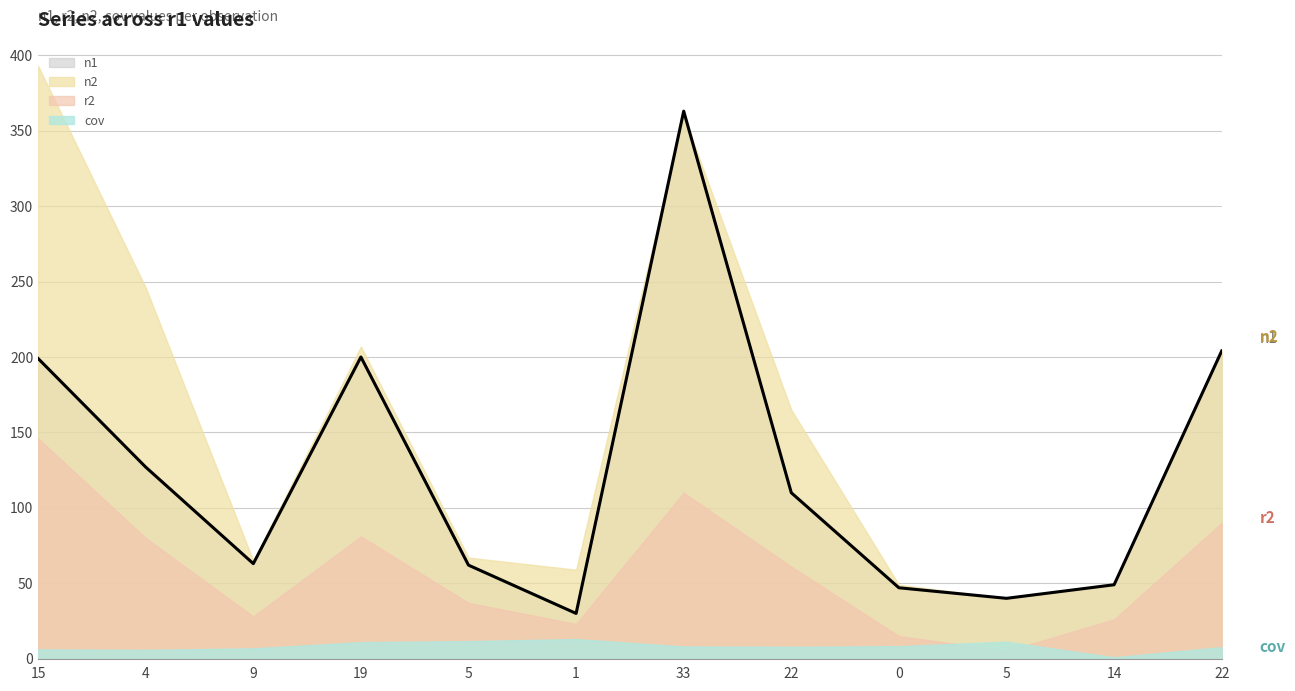

Reading left to right, extract all data points from this chart.

199	127	63	200	62	30	363	110	47	40	49	204